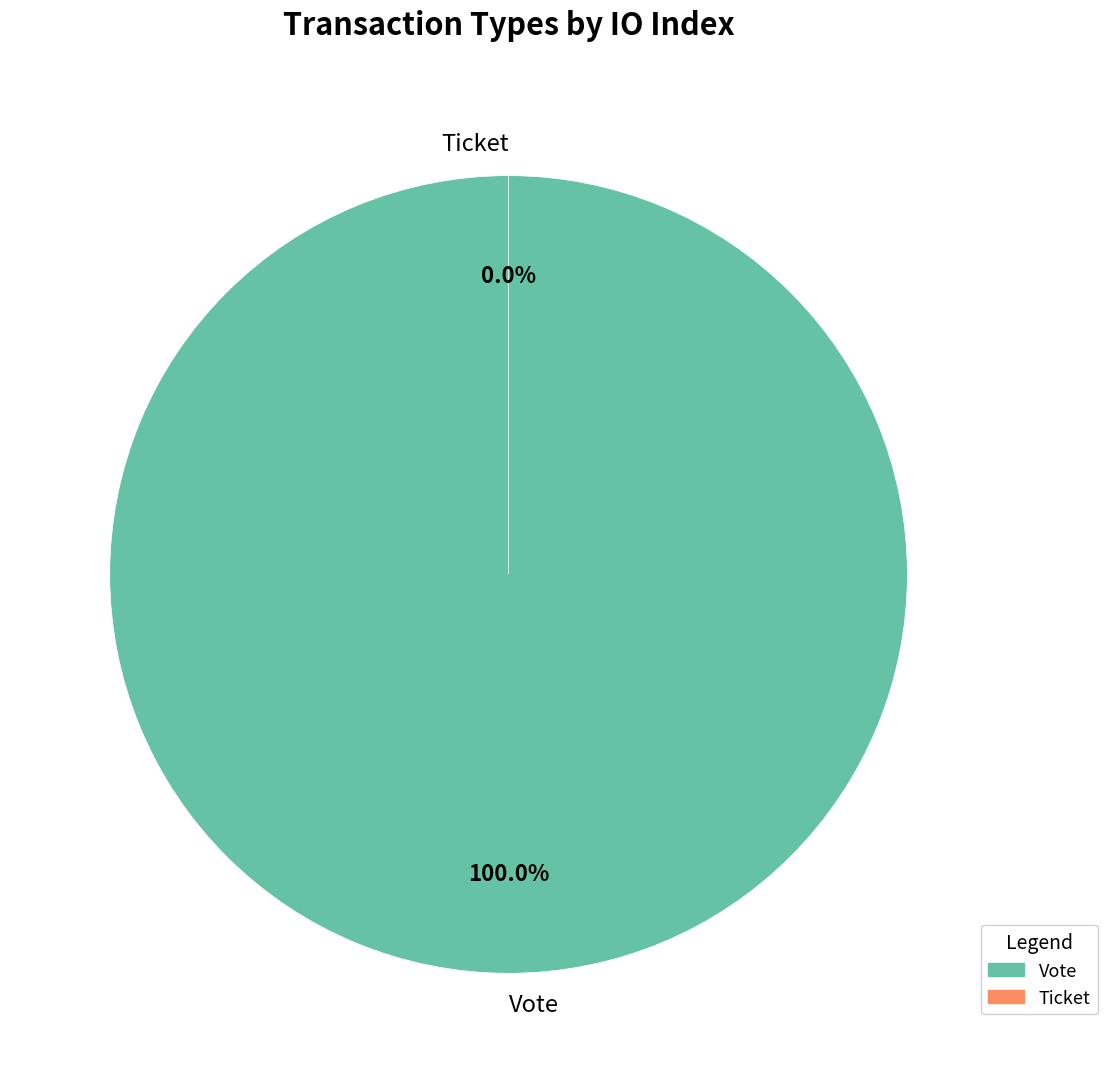

Rank the categories by value from lowest to highest.

Ticket, Vote